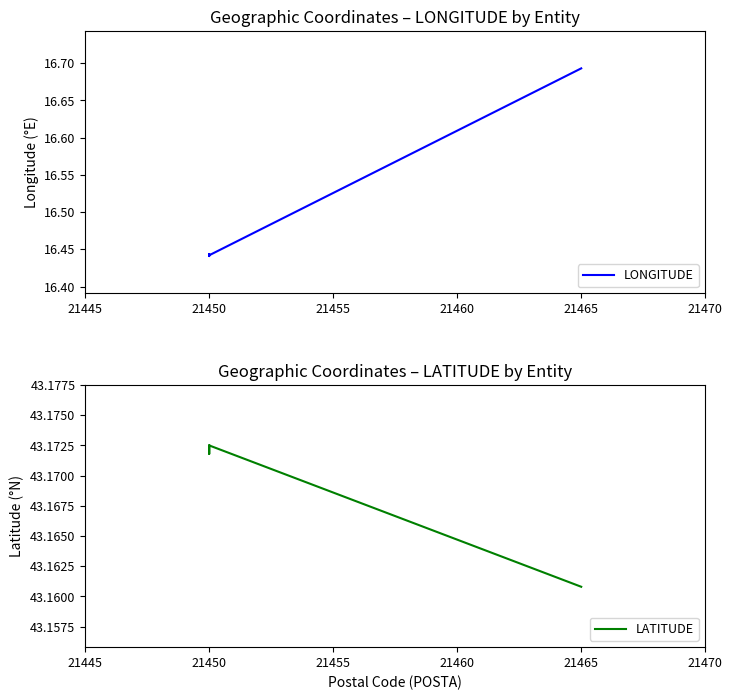

True or false: LONGITUDE has a value of 16.7 at 21465.

True